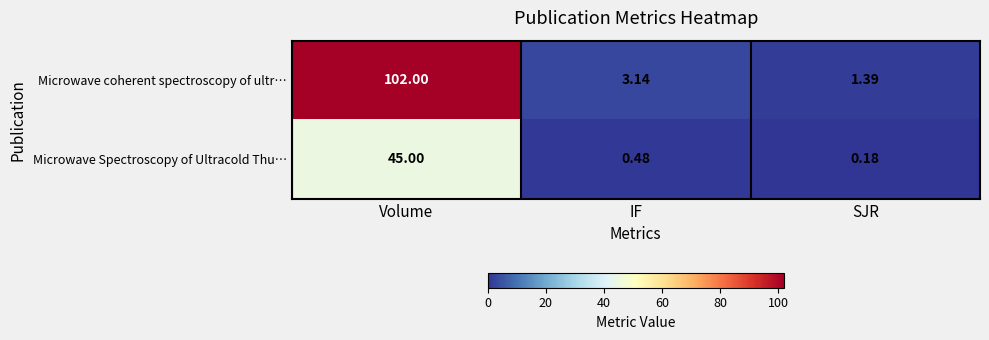

Which category has the highest value in the Microwave Spectroscopy of Ultracold Thu… series?

Volume